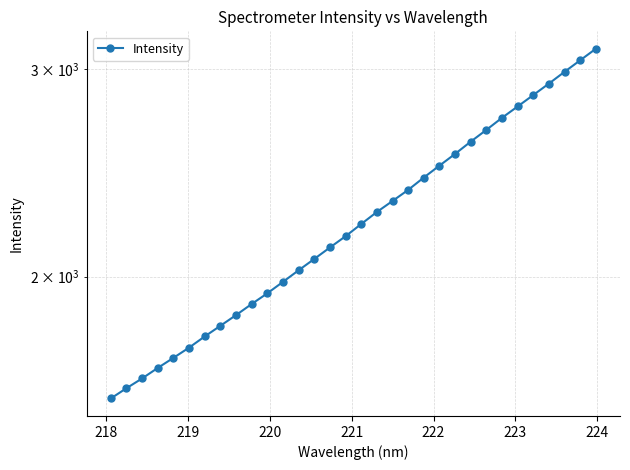

What is the greatest value displayed?

3119.1